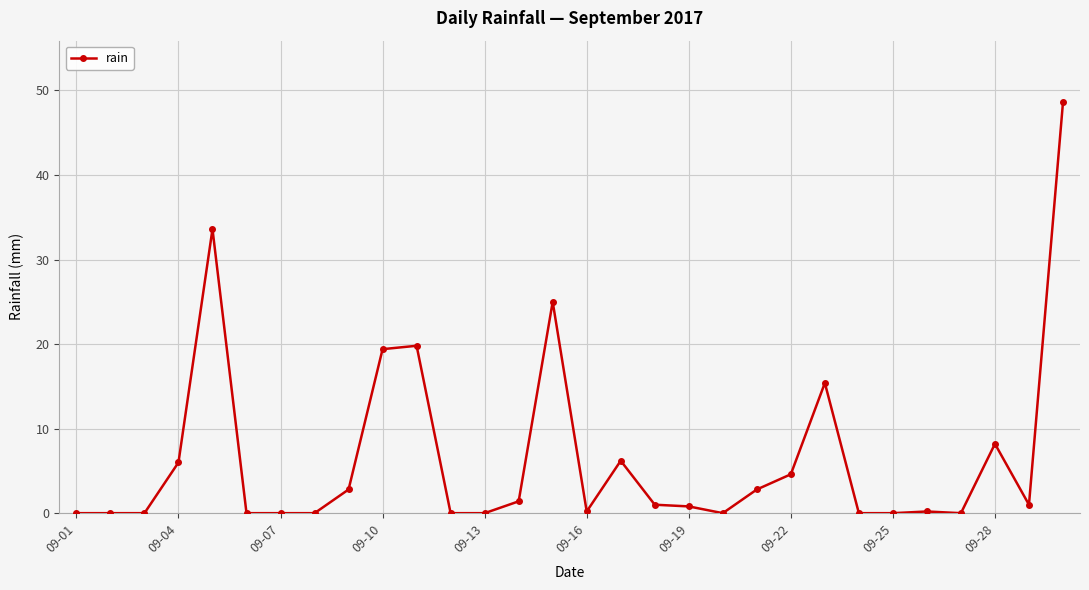

What is the sum of all values?

197.0